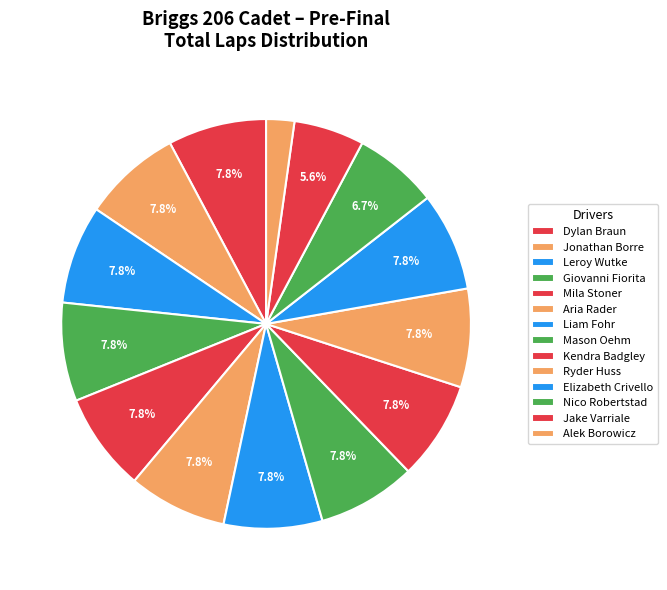

Between Ryder Huss and Leroy Wutke, which is larger?

Ryder Huss